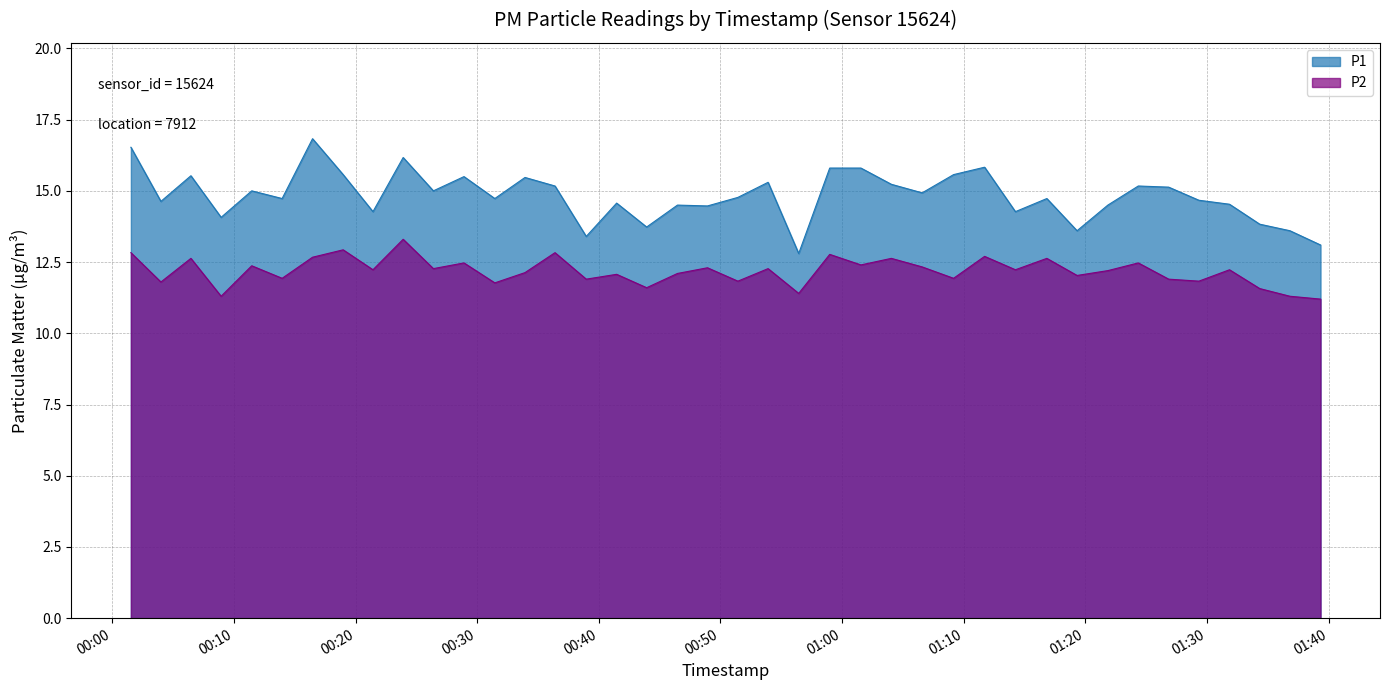

What is the highest value of the P2 series?

13.3